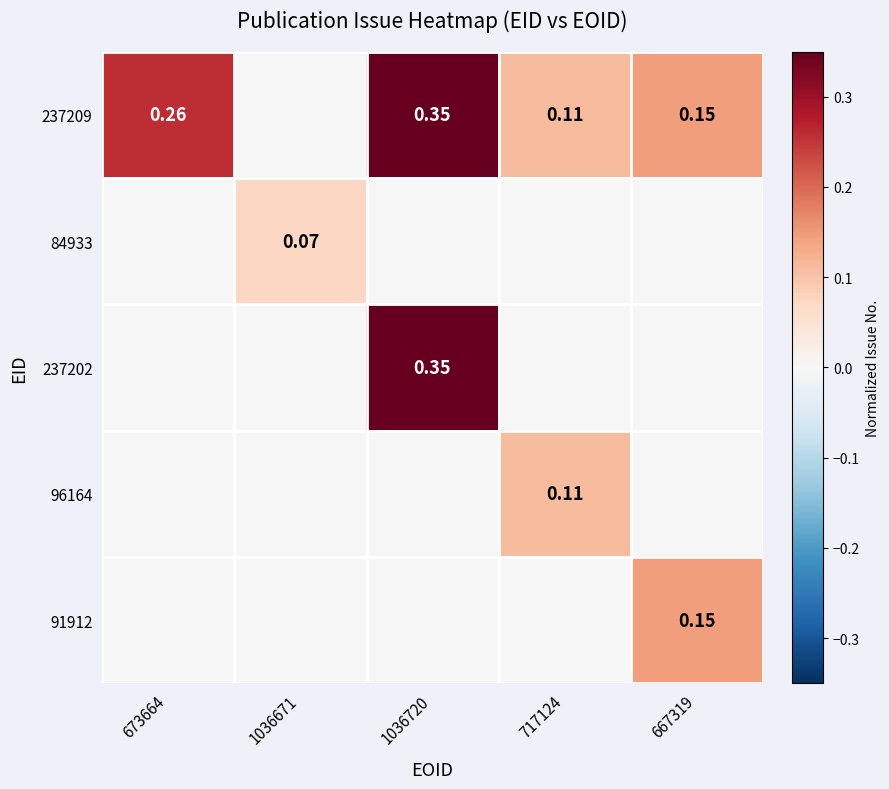

The value of 237209 at 673664 is 0.3. True or false?

True